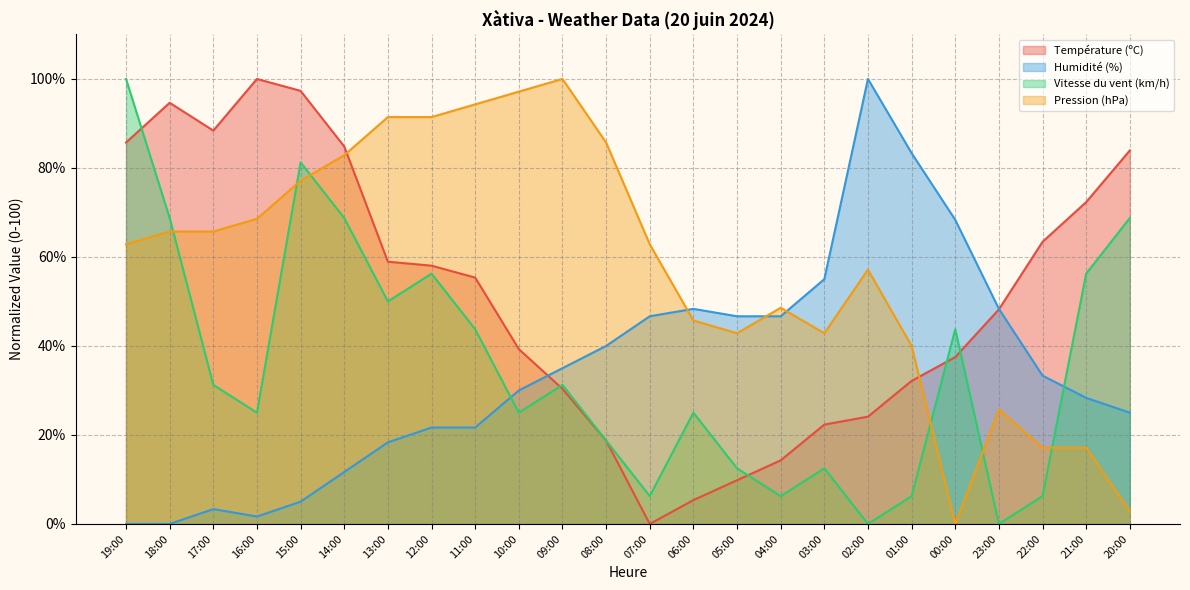

Is it true that Vitesse du vent (km/h) equals 68.8 at 14:00?

True